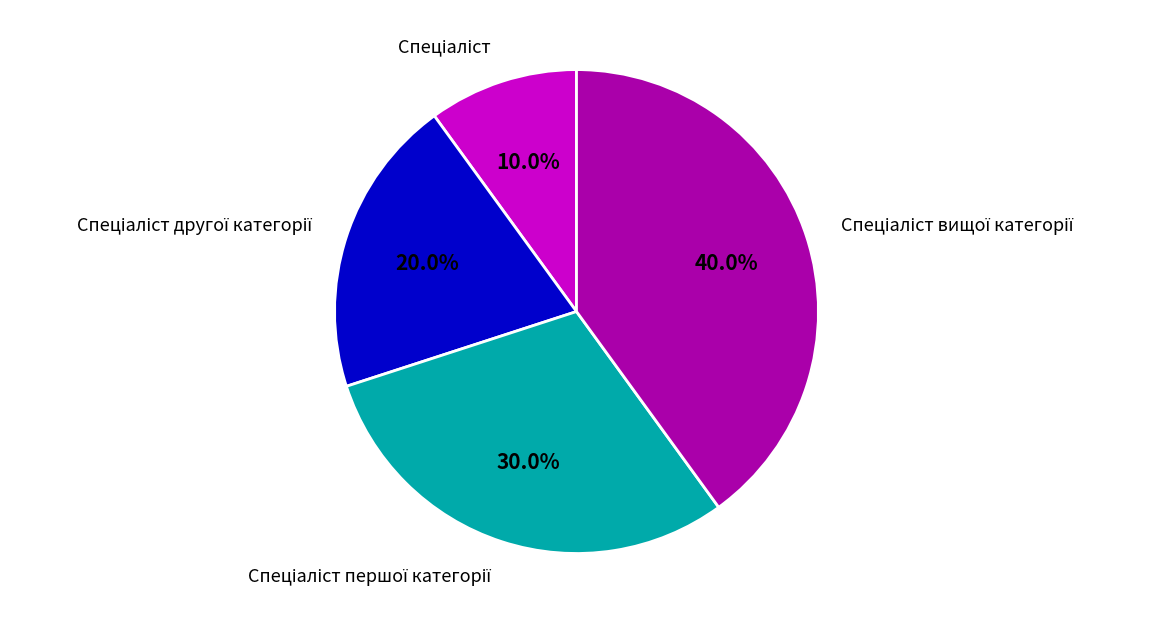

Is there a majority slice in this chart?

No